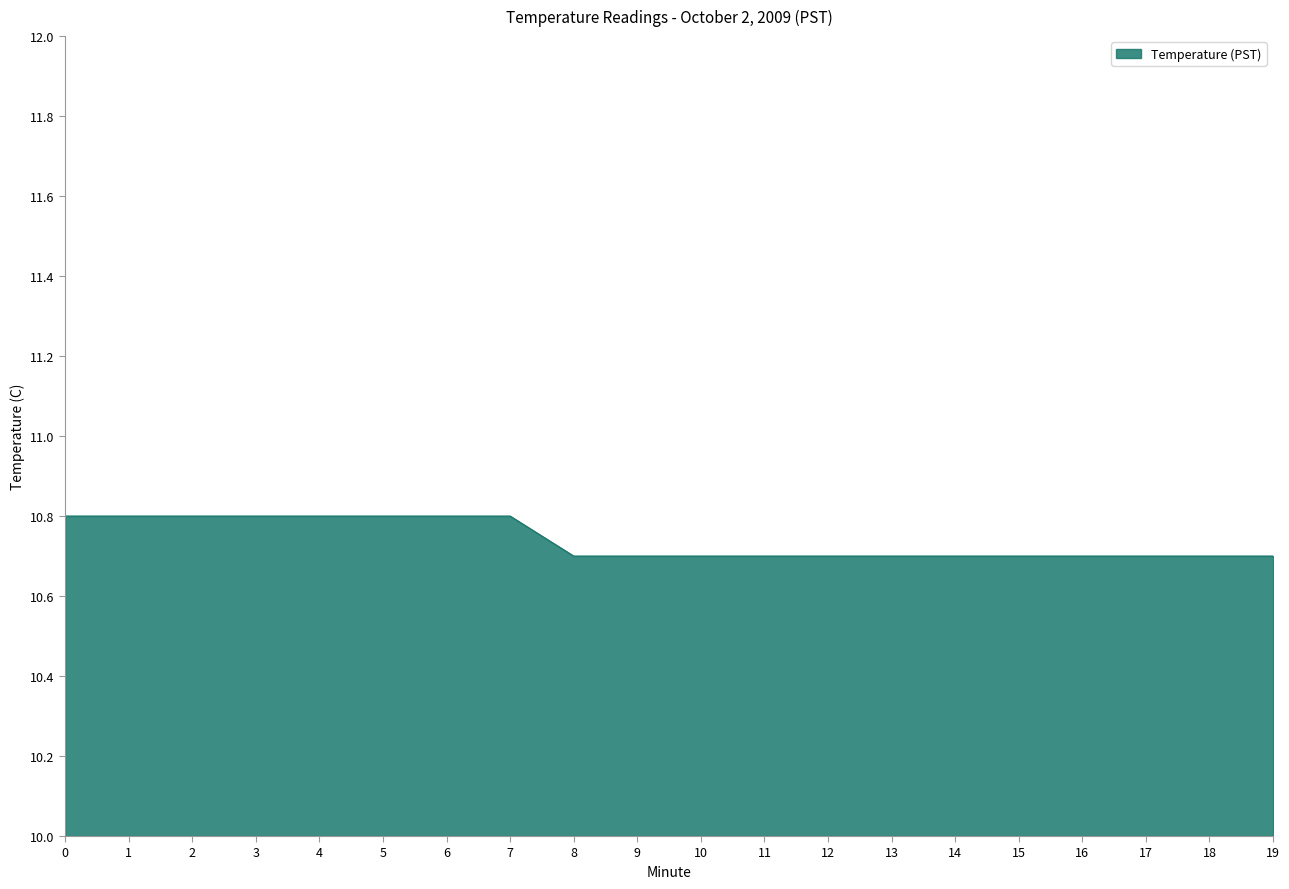

The chart shows a value of 6.5 at 18. True or false?

False